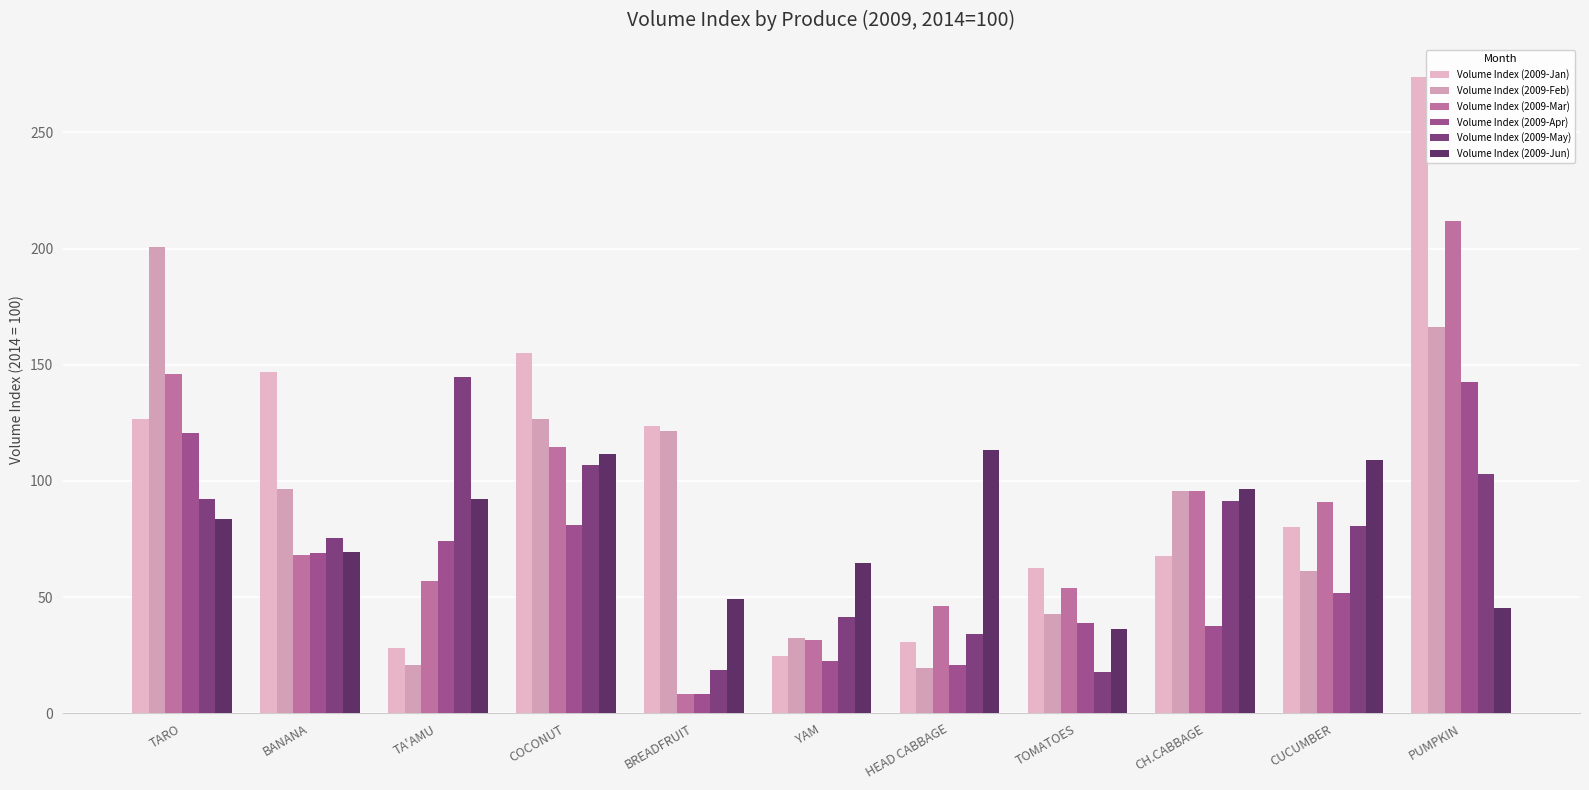

What are all the series names shown in the legend?

Volume Index (2009-Jan), Volume Index (2009-Feb), Volume Index (2009-Mar), Volume Index (2009-Apr), Volume Index (2009-May), Volume Index (2009-Jun)